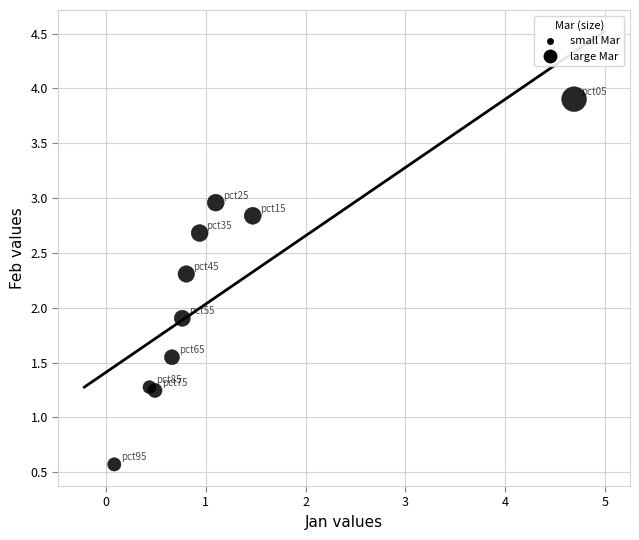

What Y value in the scatter plot is closest to 2?

1.9